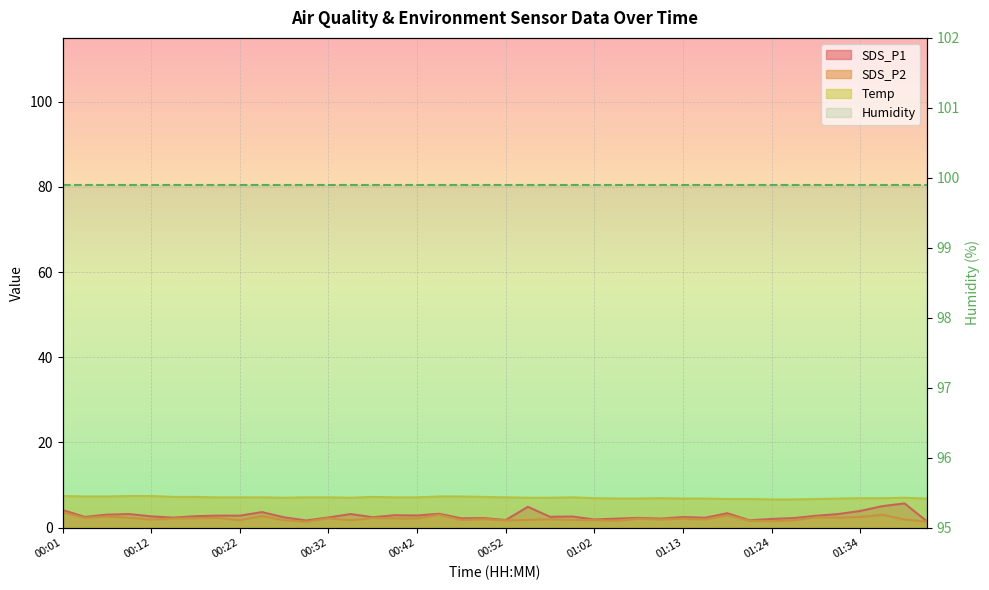

At how many categories does at least one series exceed 6?

40